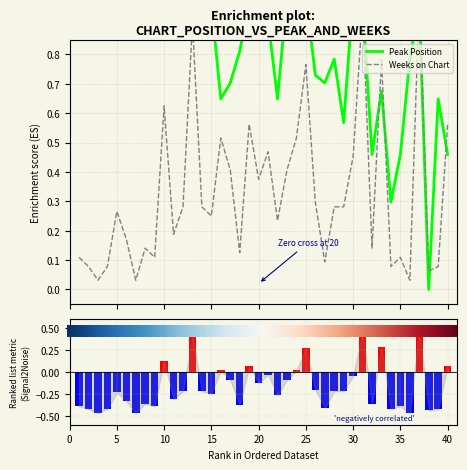

Reading left to right, what are all the values shown in this chart?

Peak Position: 1.0	1.0	0.9	0.9	1.0	1.0	1.0	0.9	1.0	1.0	1.0	1.0	0.9	0.9	1.0	0.6	0.7	0.8	1.0	0.9	0.9	0.6	1.0	0.9	1.0	0.7	0.7	0.8	0.6	1.0	1.0	0.5	0.7	0.3	0.5	0.8	1.0	0.0	0.6	0.5
Weeks on Chart: 0.1	0.1	0.0	0.1	0.3	0.2	0.0	0.1	0.1	0.6	0.2	0.3	0.9	0.3	0.2	0.5	0.4	0.1	0.6	0.4	0.5	0.2	0.4	0.5	0.8	0.3	0.1	0.3	0.3	0.5	1.0	0.1	0.8	0.1	0.1	0.0	1.0	0.1	0.1	0.6